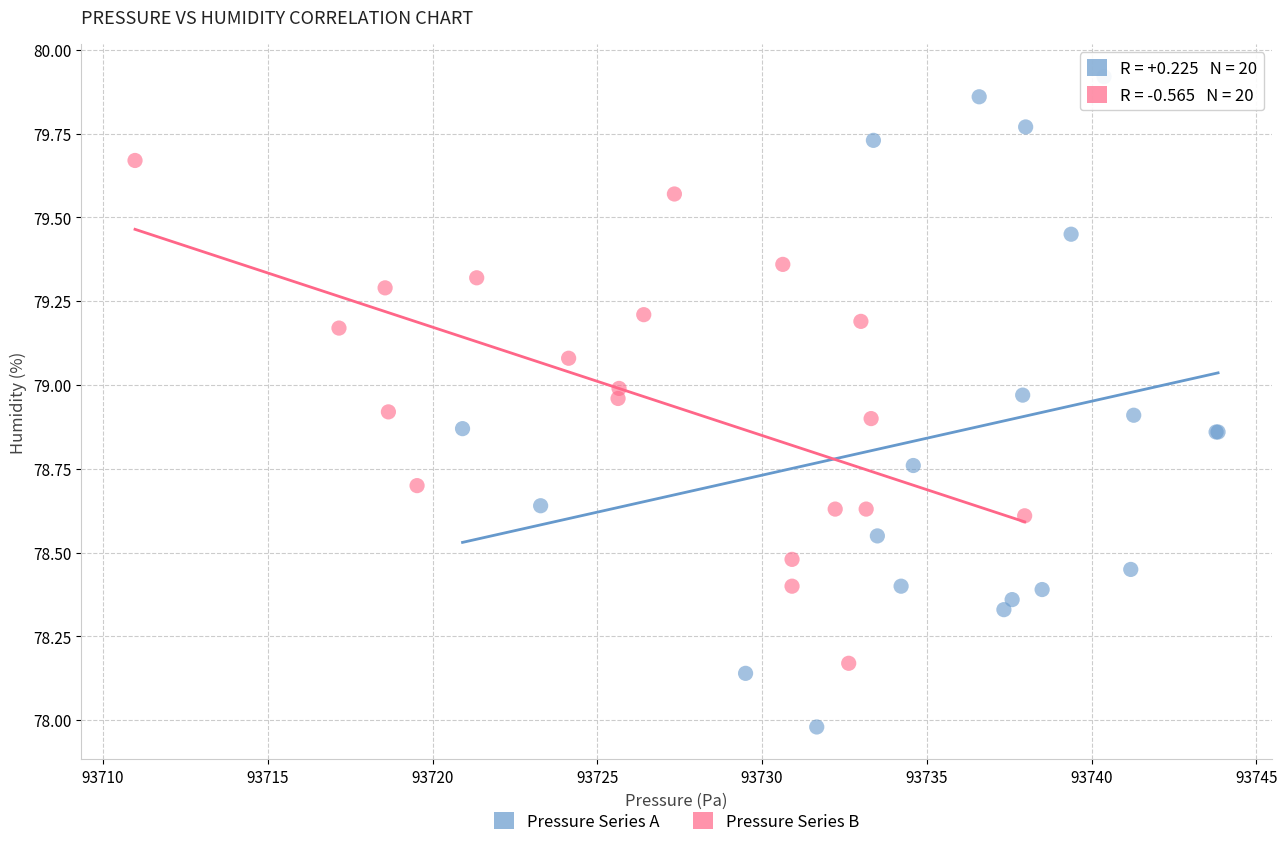

Which series reaches the minimum Y coordinate?

Pressure Series A